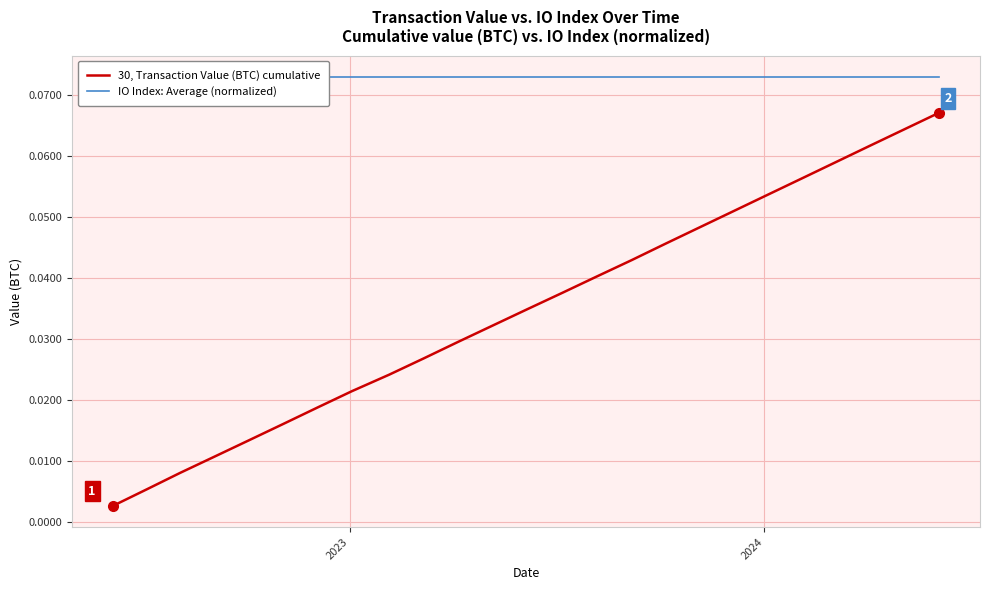

What is the maximum value shown in the chart?

0.1